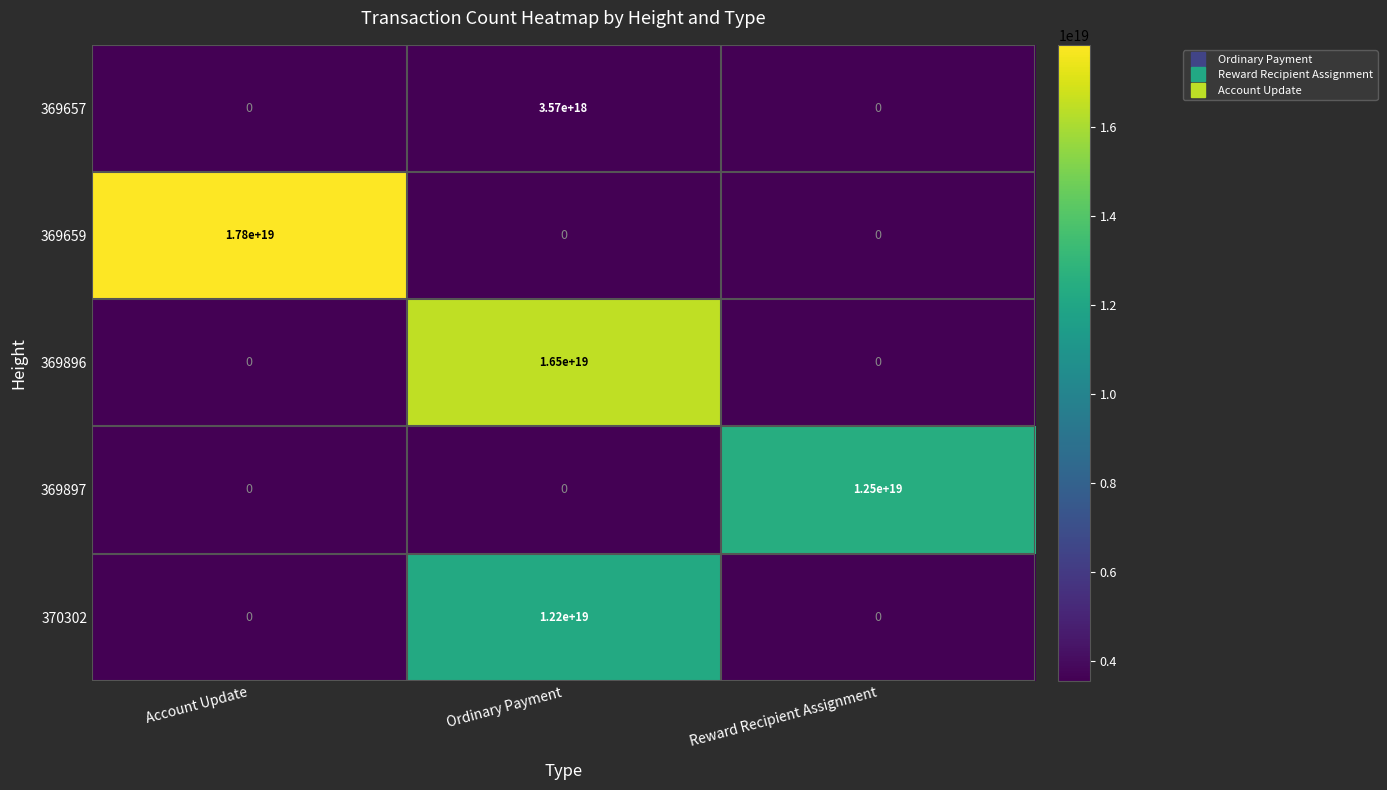

Is the value of 370302 at Ordinary Payment greater than the value of 369657 at Reward Recipient Assignment?

Yes